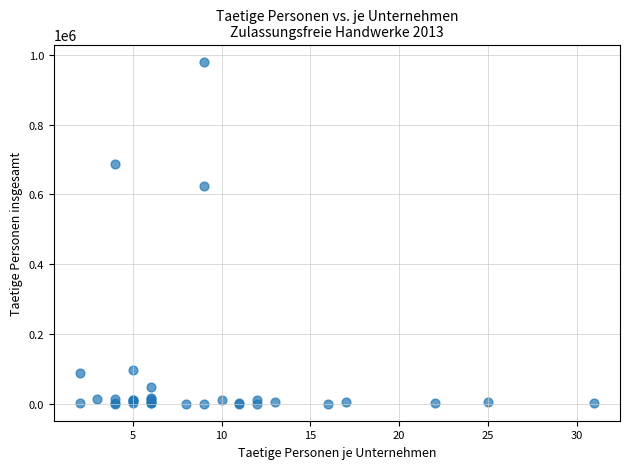

What Y value in the scatter plot is closest to 490258?

623761